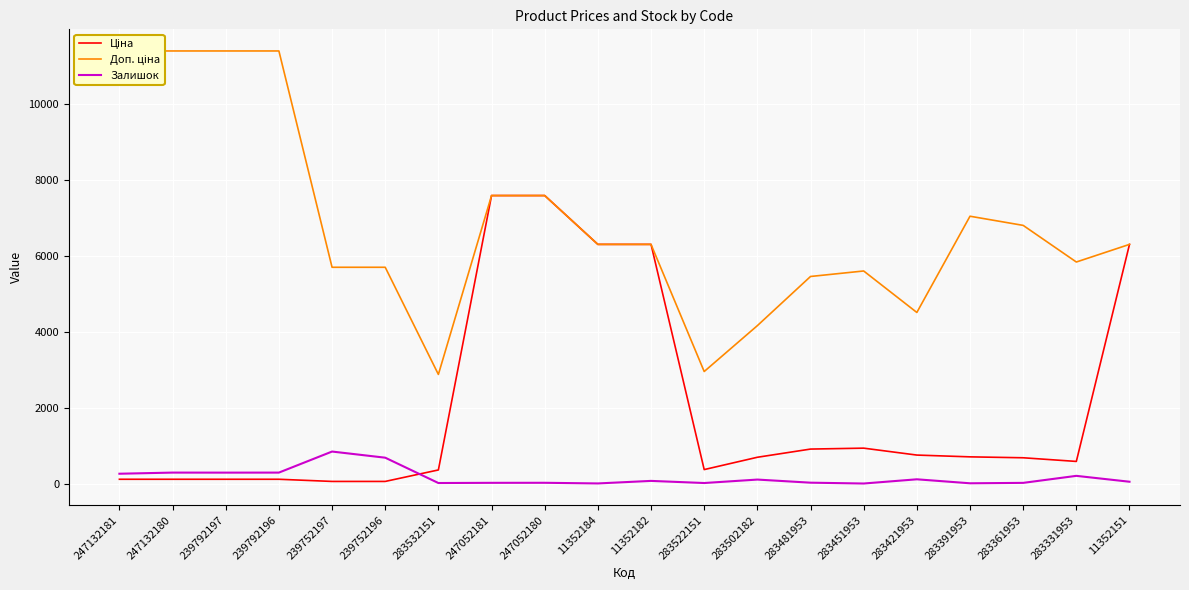

What is the difference between the second highest and second lowest values in the Залишок series?

679.0